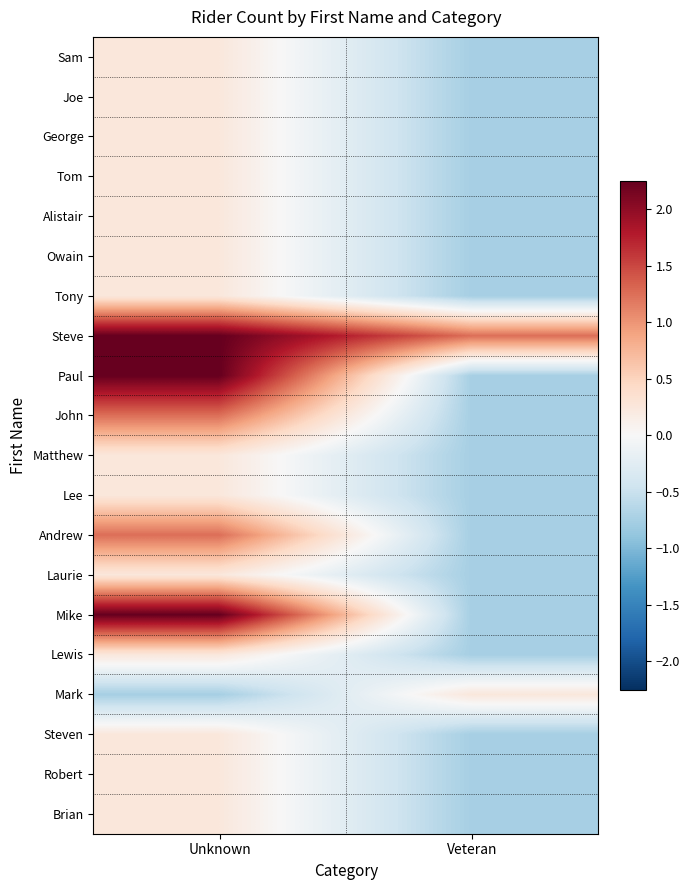

What is the difference between the highest and lowest values at Veteran?

2.0